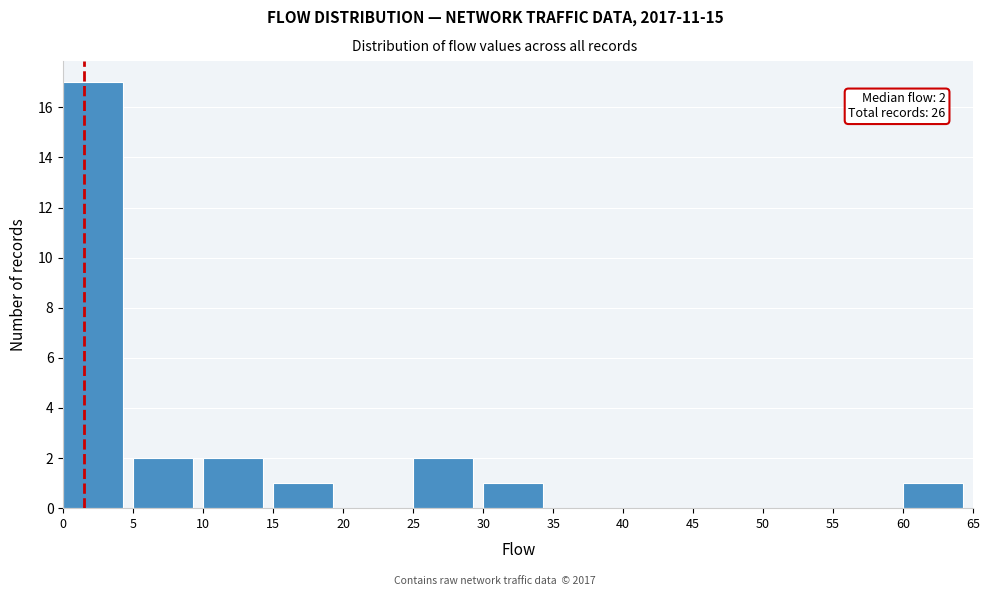

Which range on the x-axis has the tallest bar?

0 to 5